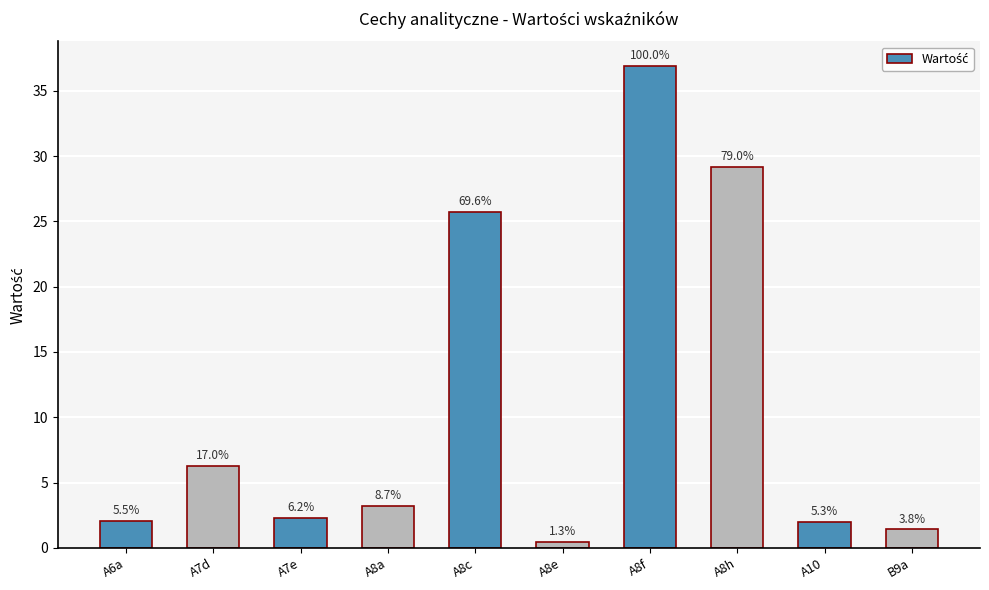

Does the chart contain any negative values?

No